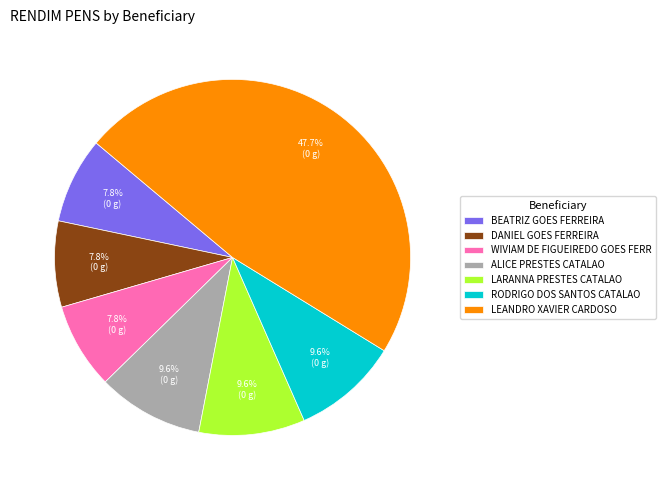

Count the number of slices in the pie.

7